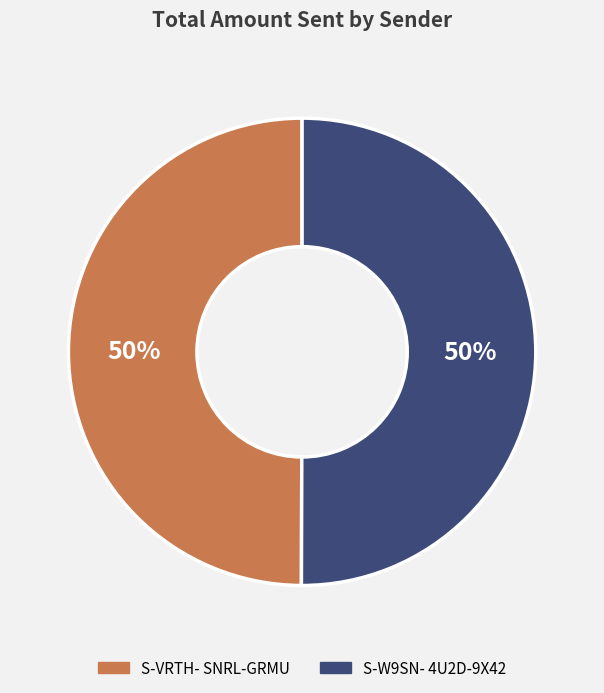

To the nearest percent, what is the average slice percentage?

50%